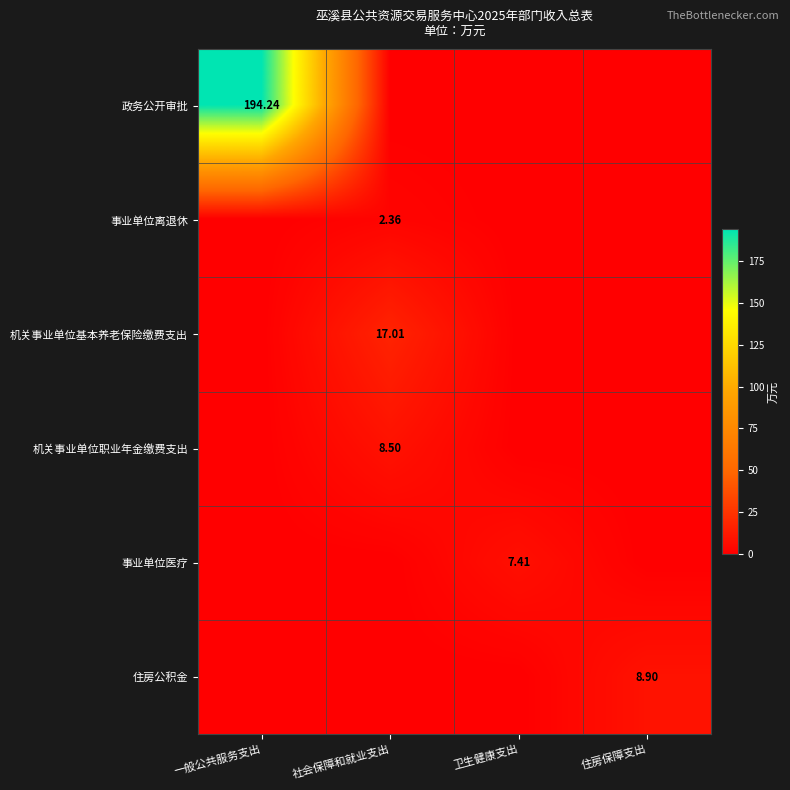

What is the spread (max minus min) of values at 卫生健康支出?

7.4